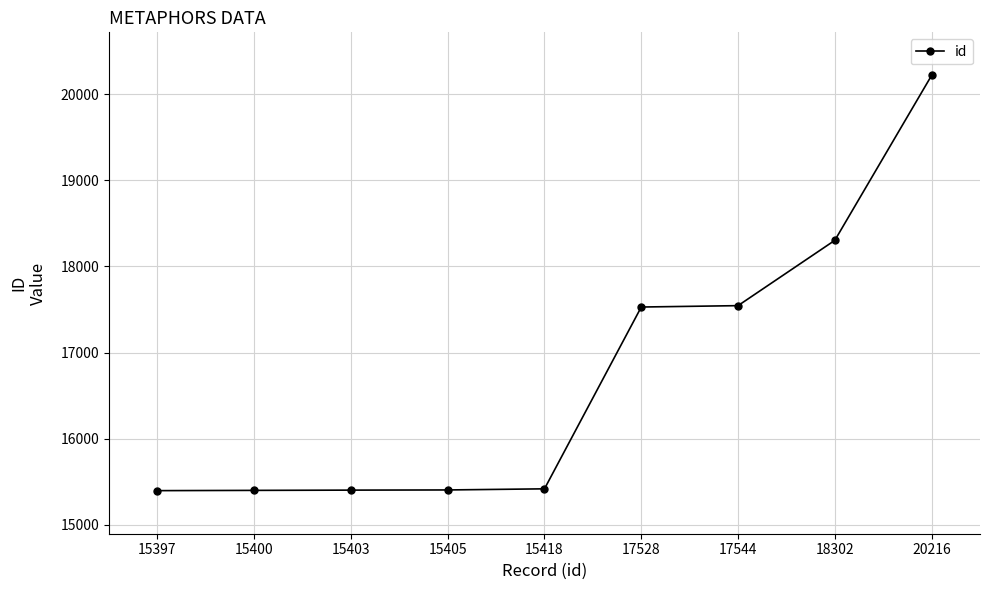

What is the average value?

16735